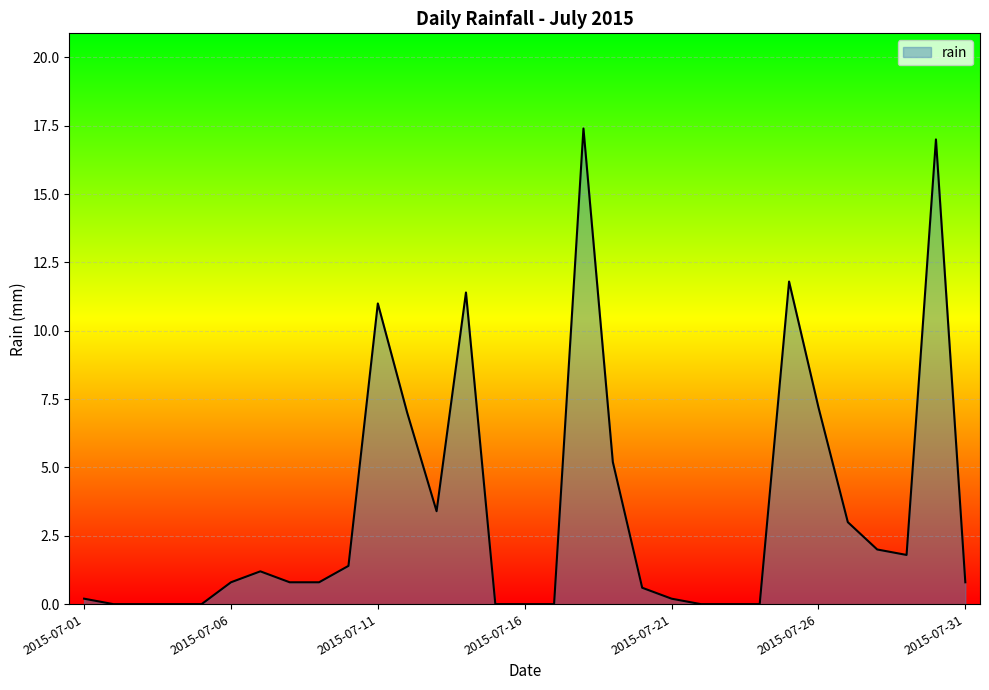

What is the difference between the maximum and minimum values?

17.4